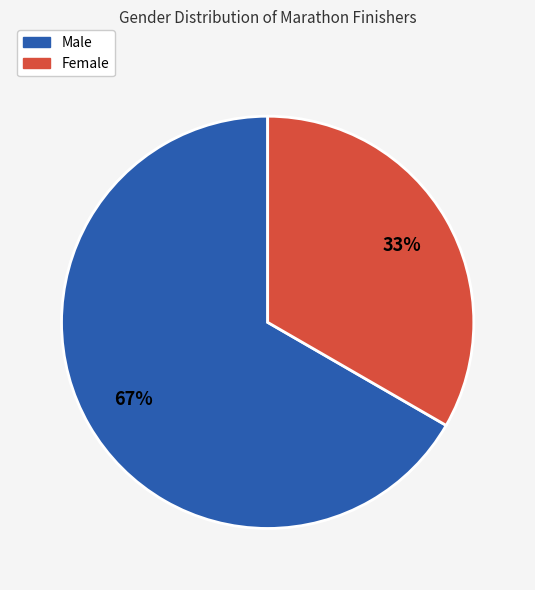

Combined, do Male and Female account for over 50%?

Yes